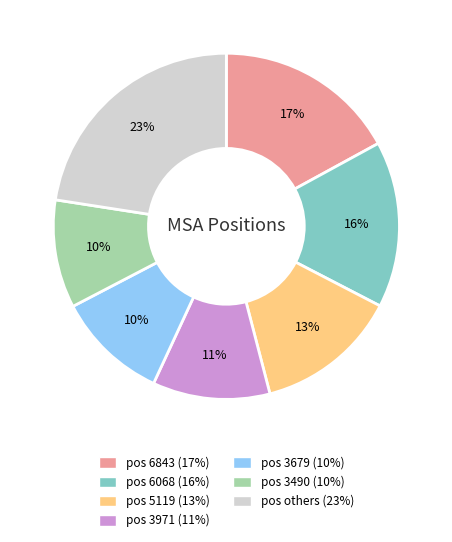

Is there any slice that represents more than half of the pie?

No